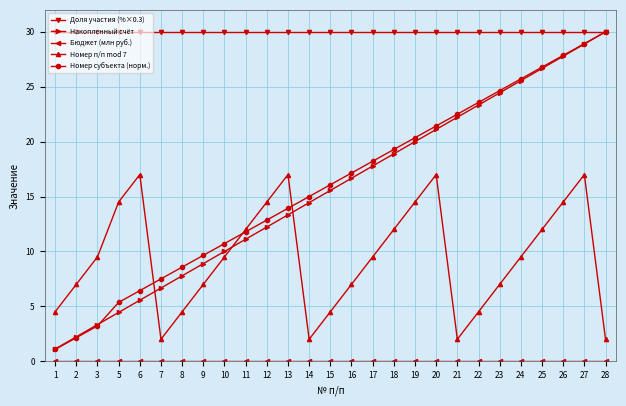

The Доля участия (%×0.3) series shows 47.4 at 22. True or false?

False